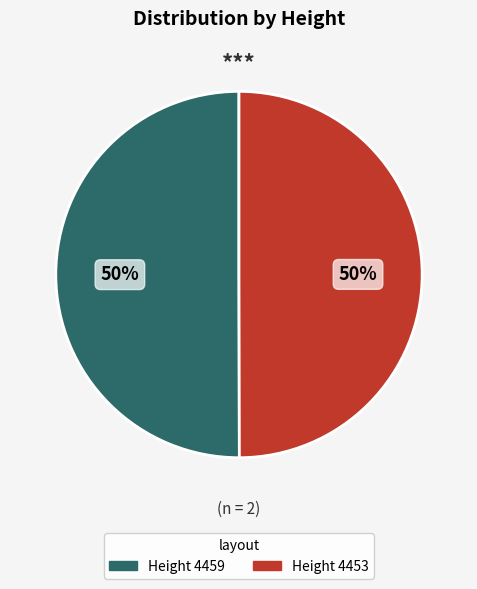

To the nearest percent, what is the average slice percentage?

50%